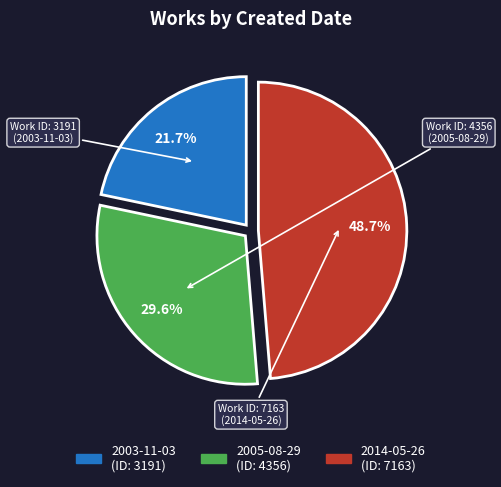

What is the largest slice in the pie chart?

2014-05-26